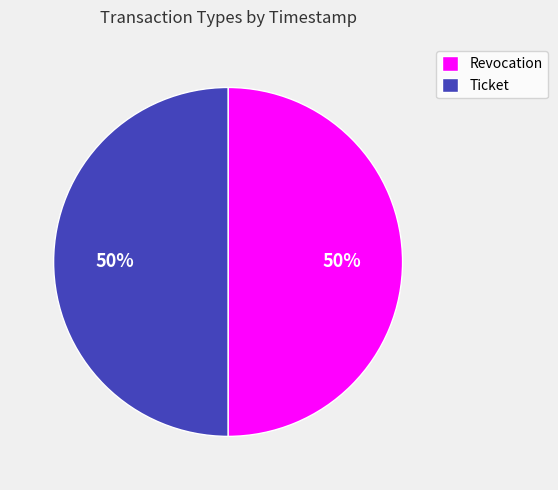

The Revocation slice represents 50% of the pie. True or false?

True